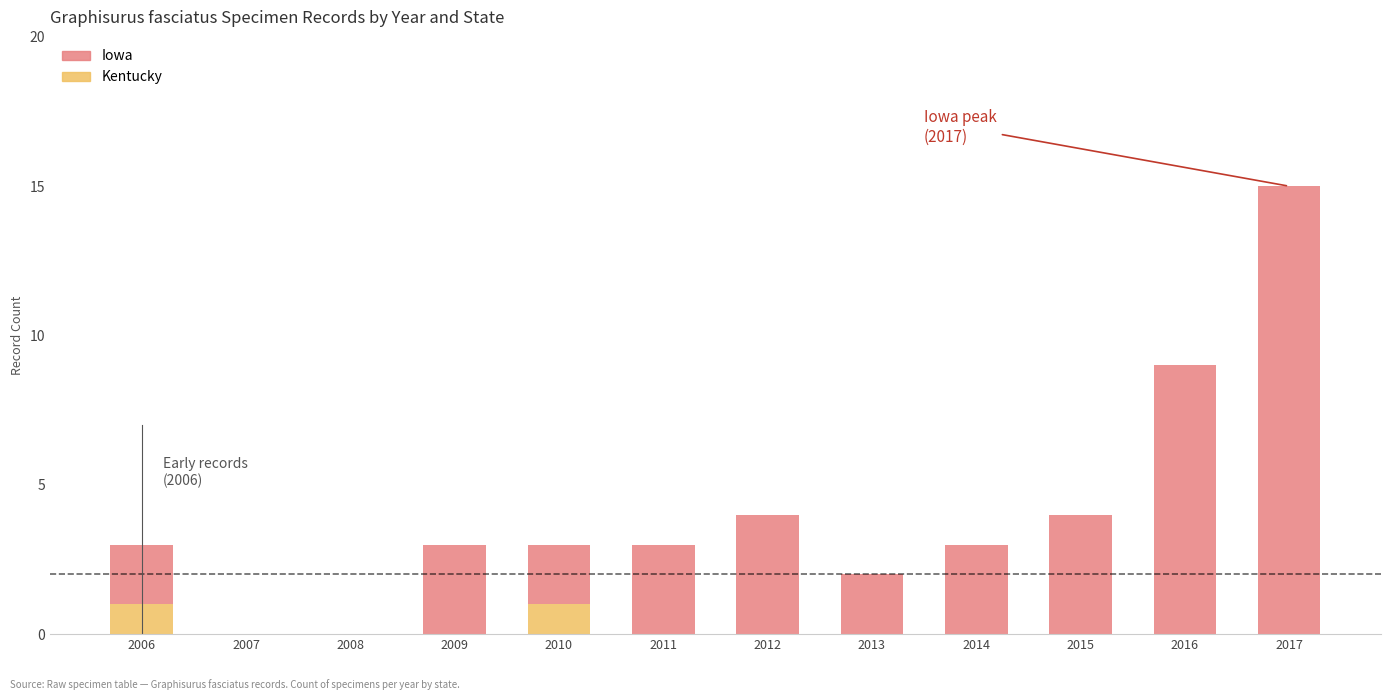

What is the total value across all series at 2012?

4